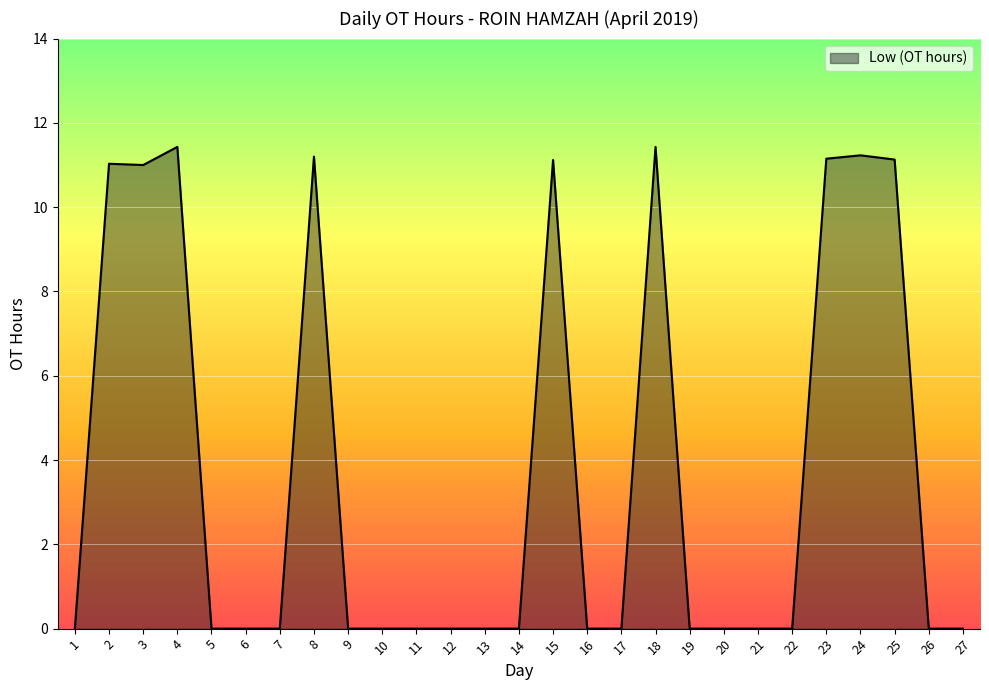

The chart shows a value of -6.7 at 27. True or false?

False